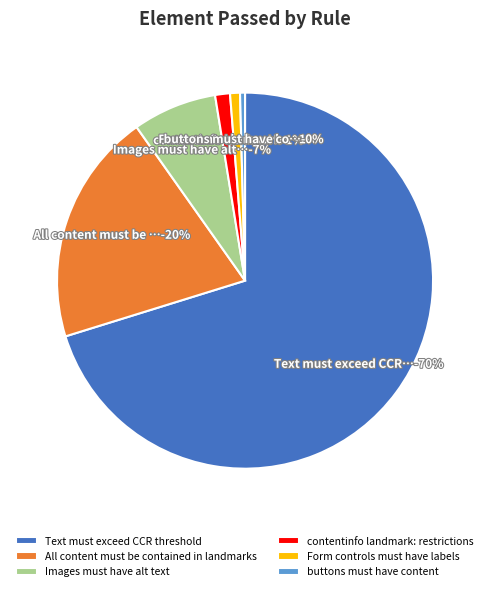

Between All content must be contained in landmarks and Images must have alt text, which is larger?

All content must be contained in landmarks